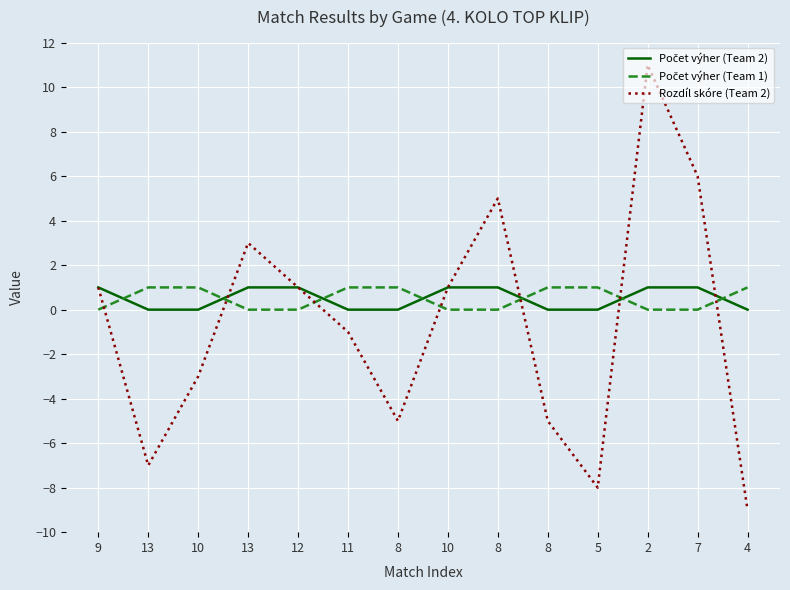

True or false: Rozdíl skóre (Team 2) has more than 2 points higher than both neighbors.

True